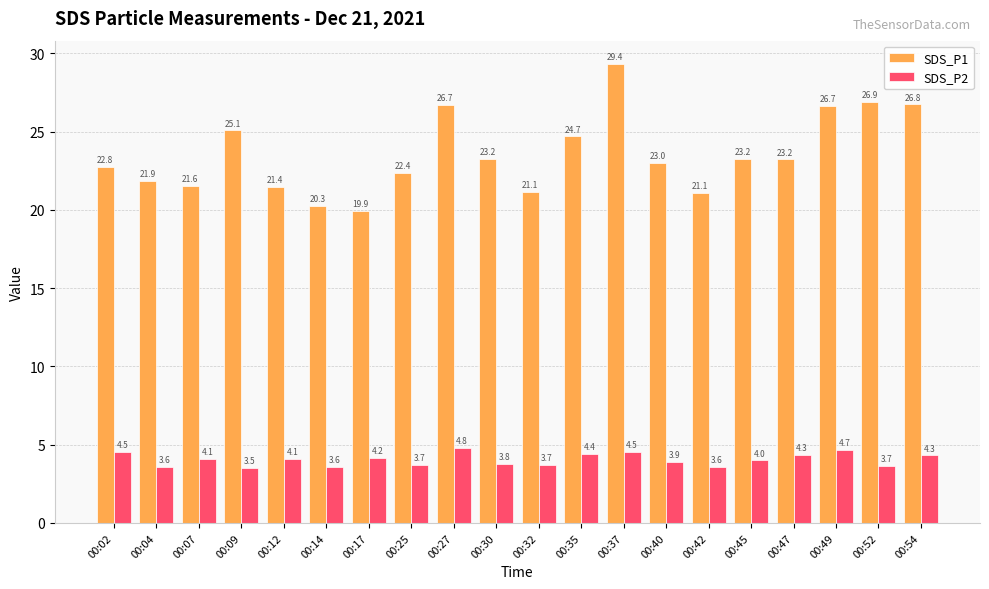

The SDS_P1 series shows 23.0 at 00:40. True or false?

True